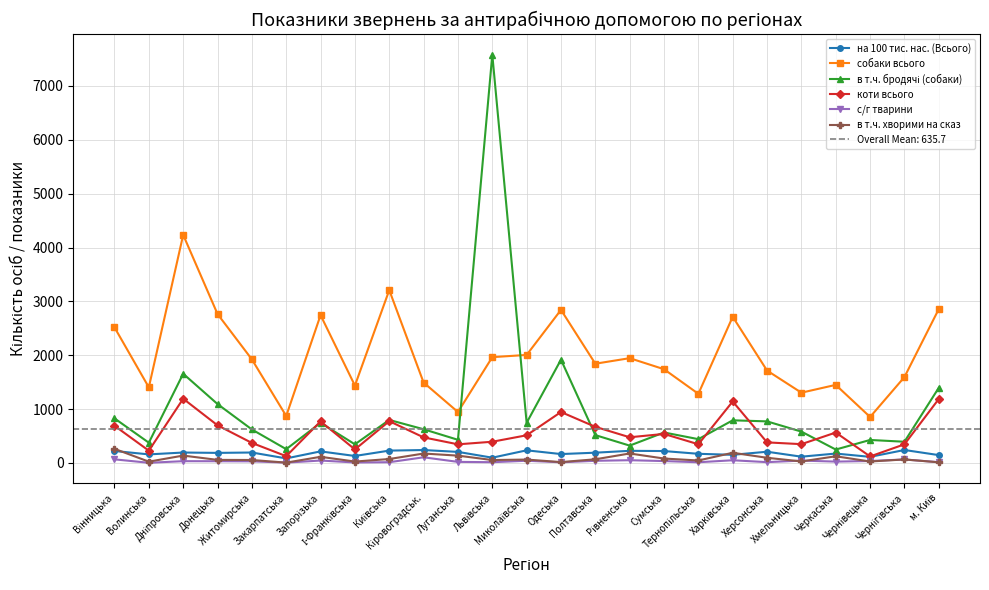

Reading left to right, extract all data points from this chart.

на 100 тис. нас. (Всього): Вінницька=221.0	Волинська=158.1	Дніпровська=192.5	Донецька=186.0	Житомирська=192.9	Закарпатська=83.3	Запорізька=213.9	І-Франківська=128.5	Київська=228.3	Кіровоградськ.=238.9	Луганська=204.5	Львівська=96.8	Миколаївська=233.5	Одеська=164.1	Полтавська=189.7	Рівненська=224.3	Сумська=220.0	Тернопільська=168.9	Харківська=150.2	Херсонська=207.4	Хмельницька=115.3	Черкаська=173.6	Чернівецька=112.3	Чернігівська=239.7	м. Київ=144.7
собаки всього: Вінницька=2517.0	Волинська=1403.0	Дніпровська=4235.0	Донецька=2765.0	Житомирська=1923.0	Закарпатська=871.0	Запорізька=2744.0	І-Франківська=1436.0	Київська=3209.0	Кіровоградськ.=1492.0	Луганська=945.0	Львівська=1964.0	Миколаївська=2005.0	Одеська=2842.0	Полтавська=1842.0	Рівненська=1945.0	Сумська=1740.0	Тернопільська=1283.0	Харківська=2714.0	Херсонська=1715.0	Хмельницька=1304.0	Черкаська=1449.0	Чернівецька=853.0	Чернігівська=1594.0	м. Київ=2857.0
в т.ч. бродячі (собаки): Вінницька=827.0	Волинська=375.0	Дніпровська=1656.0	Донецька=1093.0	Житомирська=621.0	Закарпатська=255.0	Запорізька=744.0	І-Франківська=345.0	Київська=798.0	Кіровоградськ.=625.0	Луганська=429.0	Львівська=7582.0	Миколаївська=745.0	Одеська=1917.0	Полтавська=516.0	Рівненська=321.0	Сумська=565.0	Тернопільська=441.0	Харківська=791.0	Херсонська=771.0	Хмельницька=581.0	Черкаська=248.0	Чернівецька=426.0	Чернігівська=393.0	м. Київ=1395.0
коти всього: Вінницька=690.0	Волинська=227.0	Дніпровська=1192.0	Донецька=698.0	Житомирська=371.0	Закарпатська=125.0	Запорізька=771.0	І-Франківська=250.0	Київська=775.0	Кіровоградськ.=474.0	Луганська=345.0	Львівська=393.0	Миколаївська=513.0	Одеська=945.0	Полтавська=670.0	Рівненська=476.0	Сумська=538.0	Тернопільська=346.0	Харківська=1141.0	Херсонська=381.0	Хмельницька=348.0	Черкаська=564.0	Чернівецька=120.0	Чернігівська=345.0	м. Київ=1187.0
с/г тварини: Вінницька=66.0	Волинська=2.0	Дніпровська=32.0	Донецька=31.0	Житомирська=29.0	Закарпатська=5.0	Запорізька=44.0	І-Франківська=8.0	Київська=13.0	Кіровоградськ.=104.0	Луганська=19.0	Львівська=13.0	Миколаївська=40.0	Одеська=11.0	Полтавська=39.0	Рівненська=50.0	Сумська=34.0	Тернопільська=12.0	Харківська=49.0	Херсонська=14.0	Хмельницька=43.0	Черкаська=24.0	Чернівецька=35.0	Чернігівська=64.0	м. Київ=13.0
в т.ч. хворими на сказ: Вінницька=261.0	Волинська=23.0	Дніпровська=136.0	Донецька=56.0	Житомирська=54.0	Закарпатська=5.0	Запорізька=113.0	І-Франківська=25.0	Київська=72.0	Кіровоградськ.=174.0	Луганська=135.0	Львівська=53.0	Миколаївська=62.0	Одеська=15.0	Полтавська=67.0	Рівненська=175.0	Сумська=81.0	Тернопільська=45.0	Харківська=188.0	Херсонська=95.0	Хмельницька=27.0	Черкаська=123.0	Чернівецька=26.0	Чернігівська=64.0	м. Київ=11.0